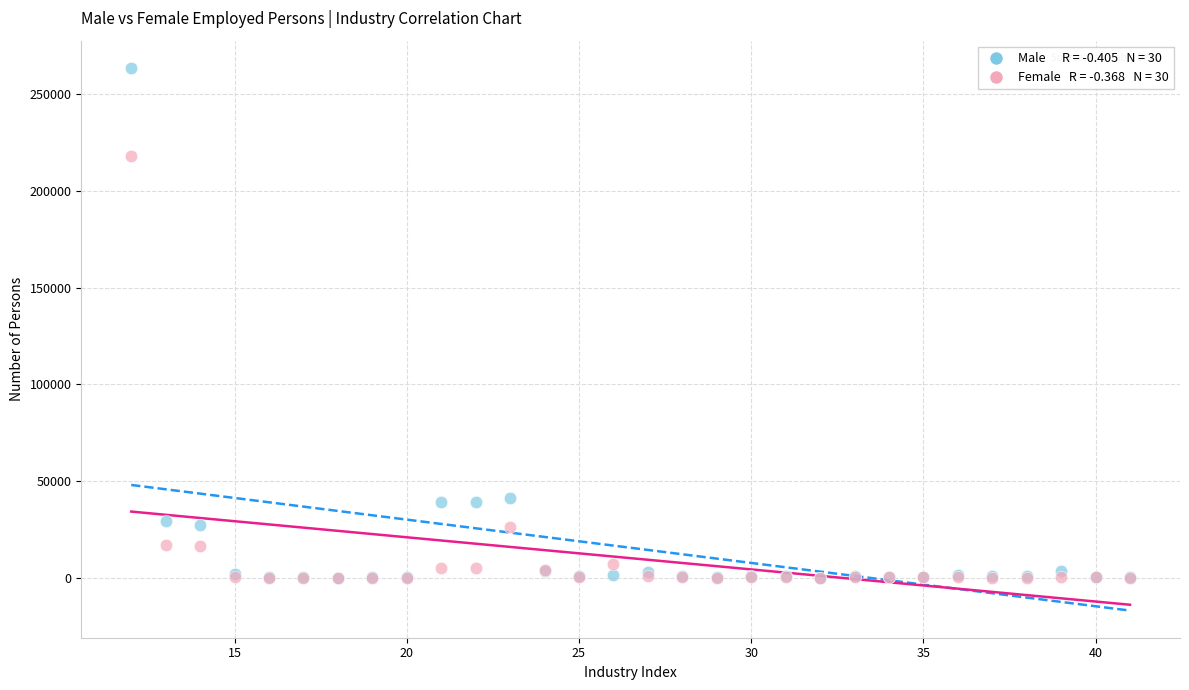

Across all series, what Y value is closest to 131750?

217930